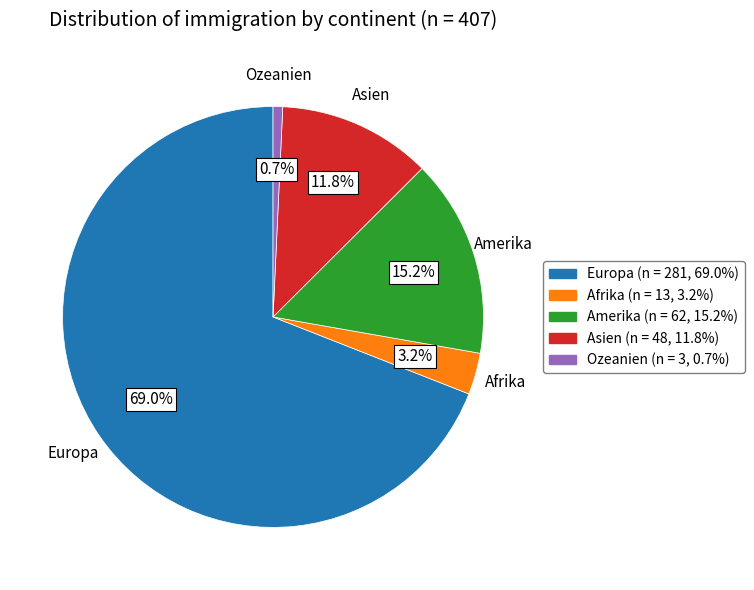

To the nearest percent, what is the difference between the largest and smallest slice percentages?

68%